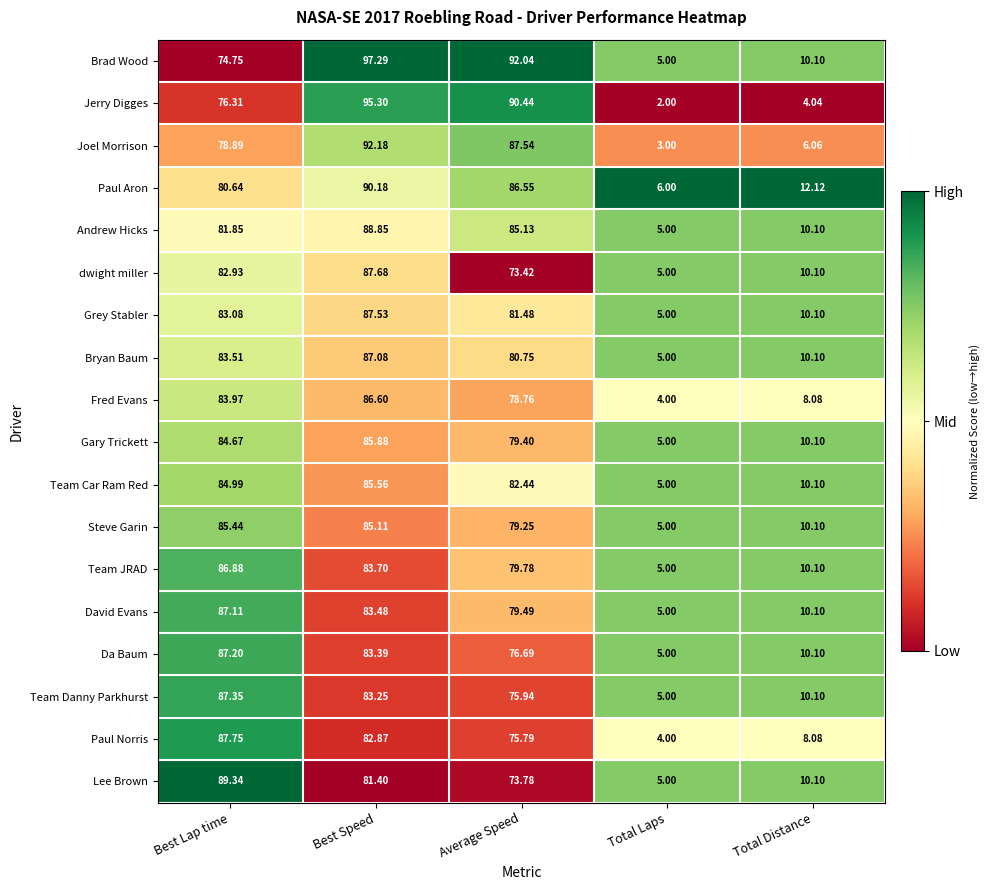

Which series changed the most between Best Lap time and Total Laps?

Lee Brown